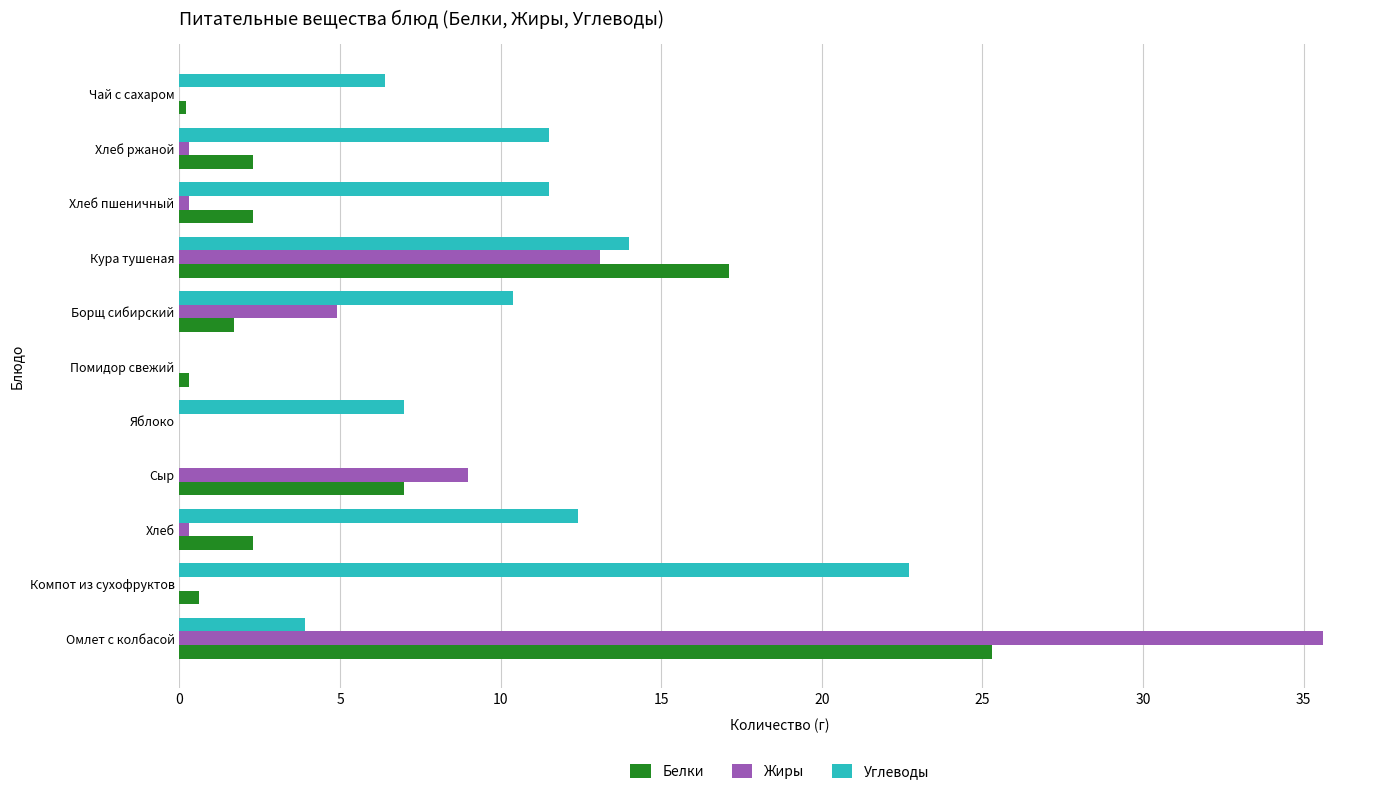

What is the average value of the Белки series?

5.4